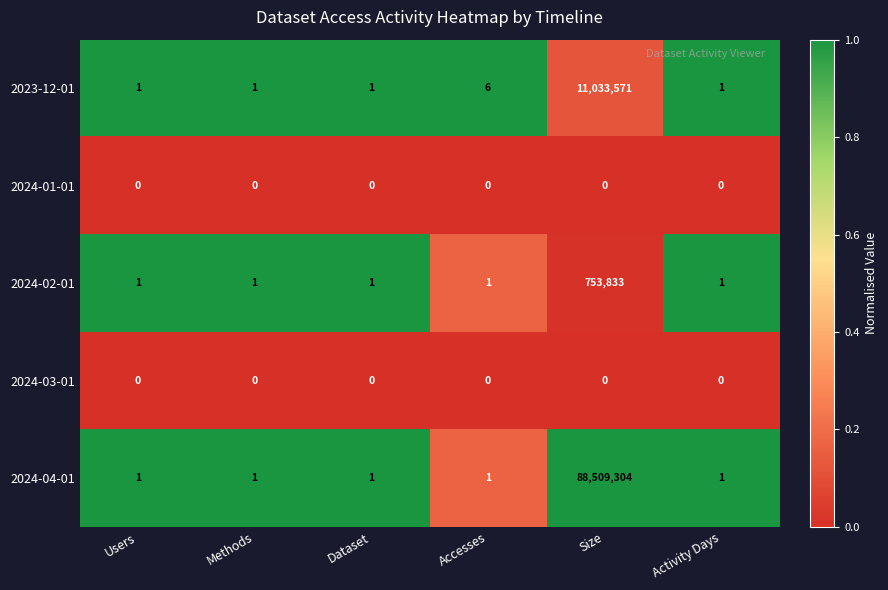

What is the difference between the 2023-12-01 values at Users and Accesses?

5